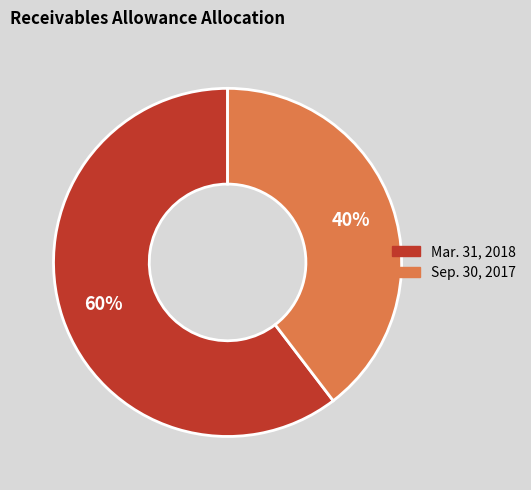

Approximately how many times larger is the value at Sep. 30, 2017 compared to Mar. 31, 2018?

0.7